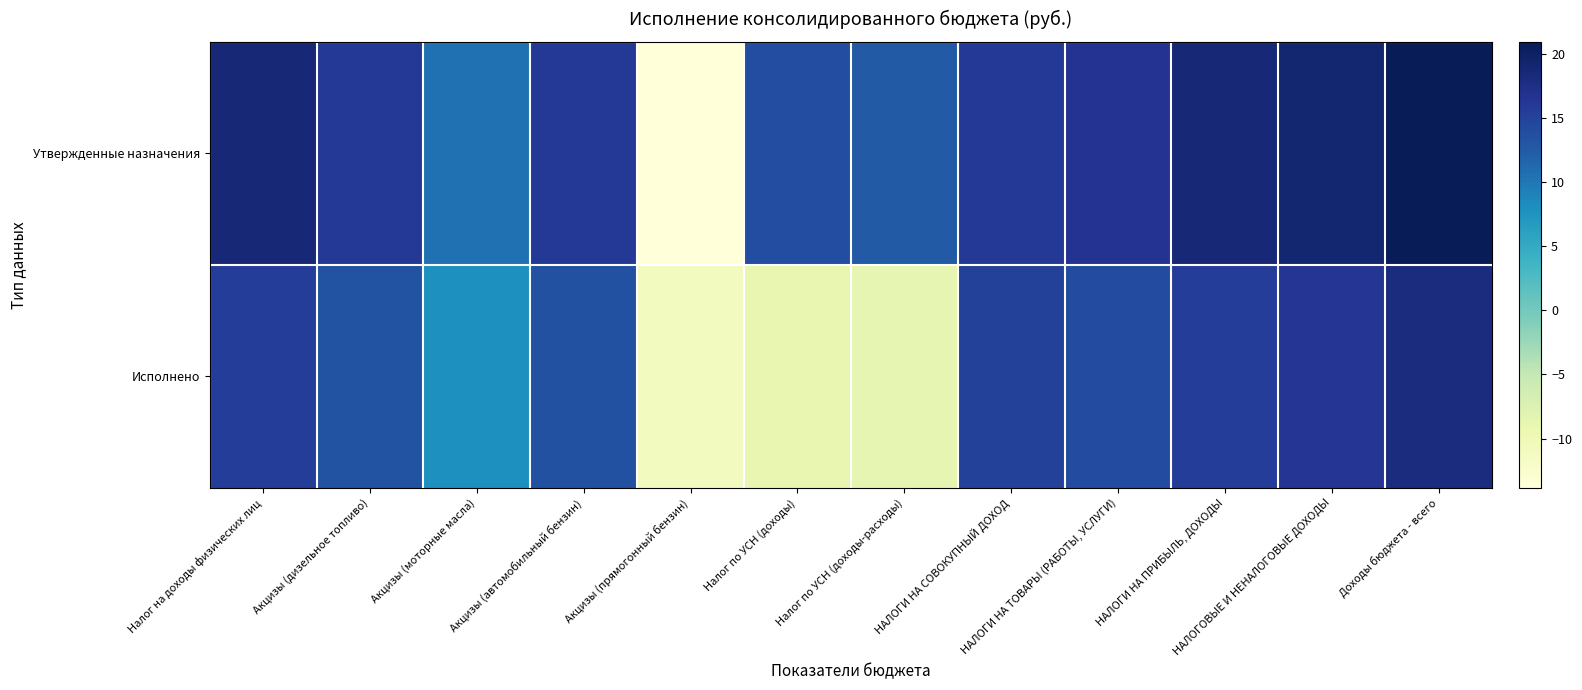

At which category is the sum across all series the highest?

Доходы бюджета - всего